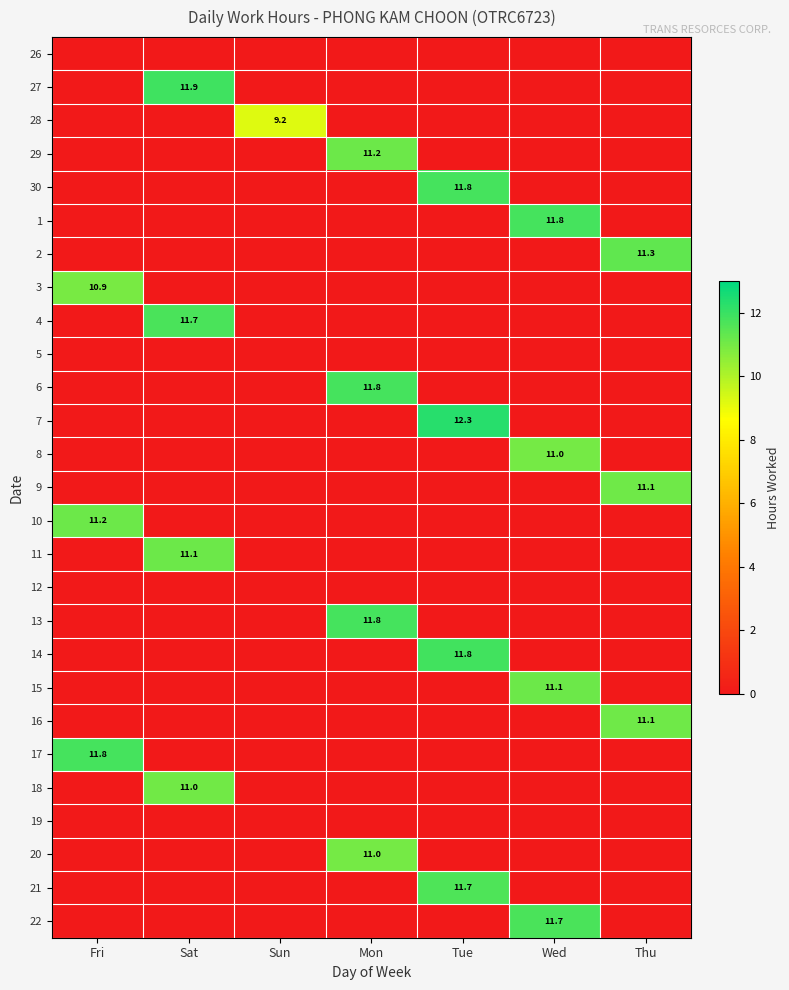

What is the greatest value displayed?

12.3